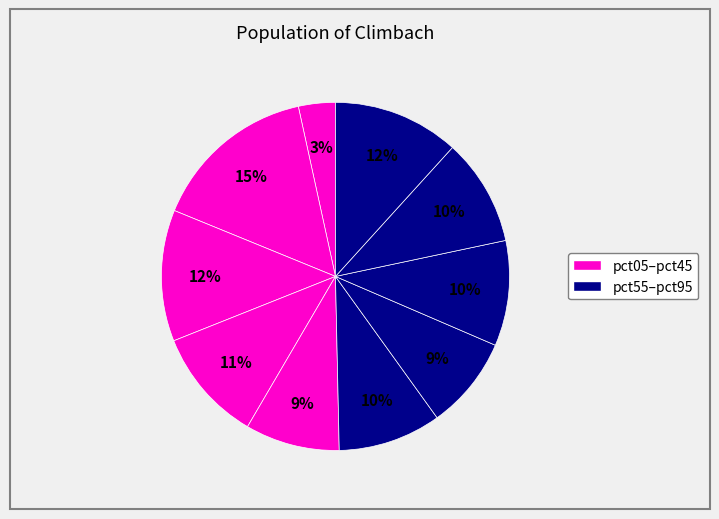

How many slices are in this pie chart?

10